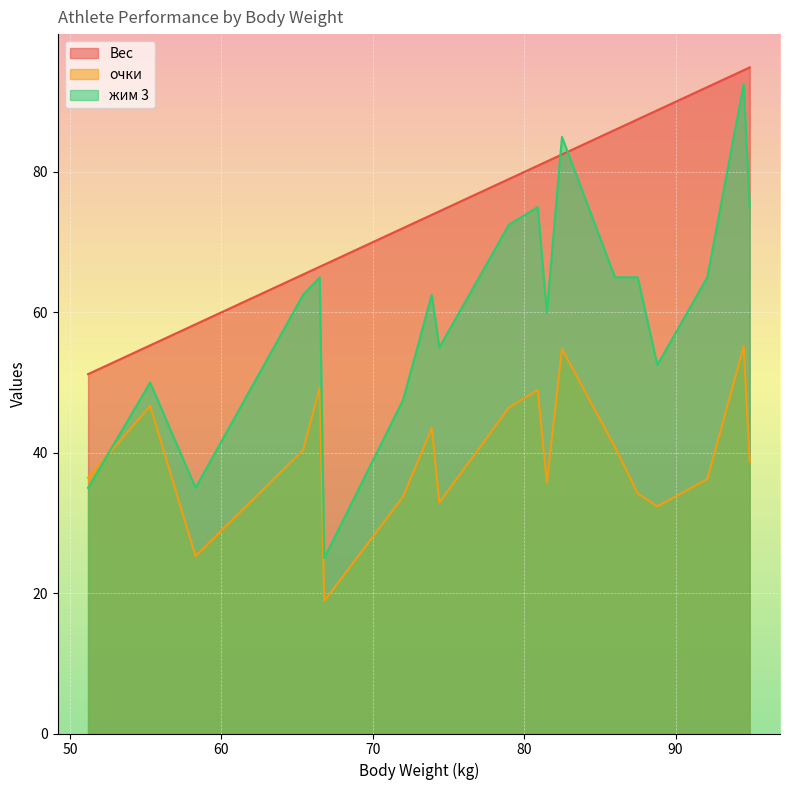

True or false: очки and Вес cross at least once.

False